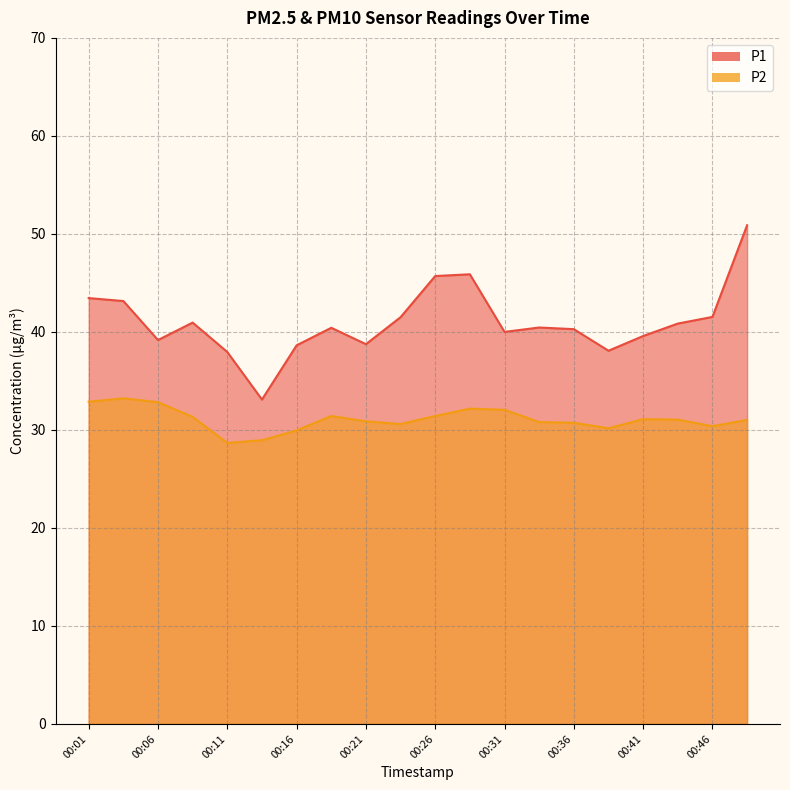

True or false: P1 and P2 intersect in this chart.

False